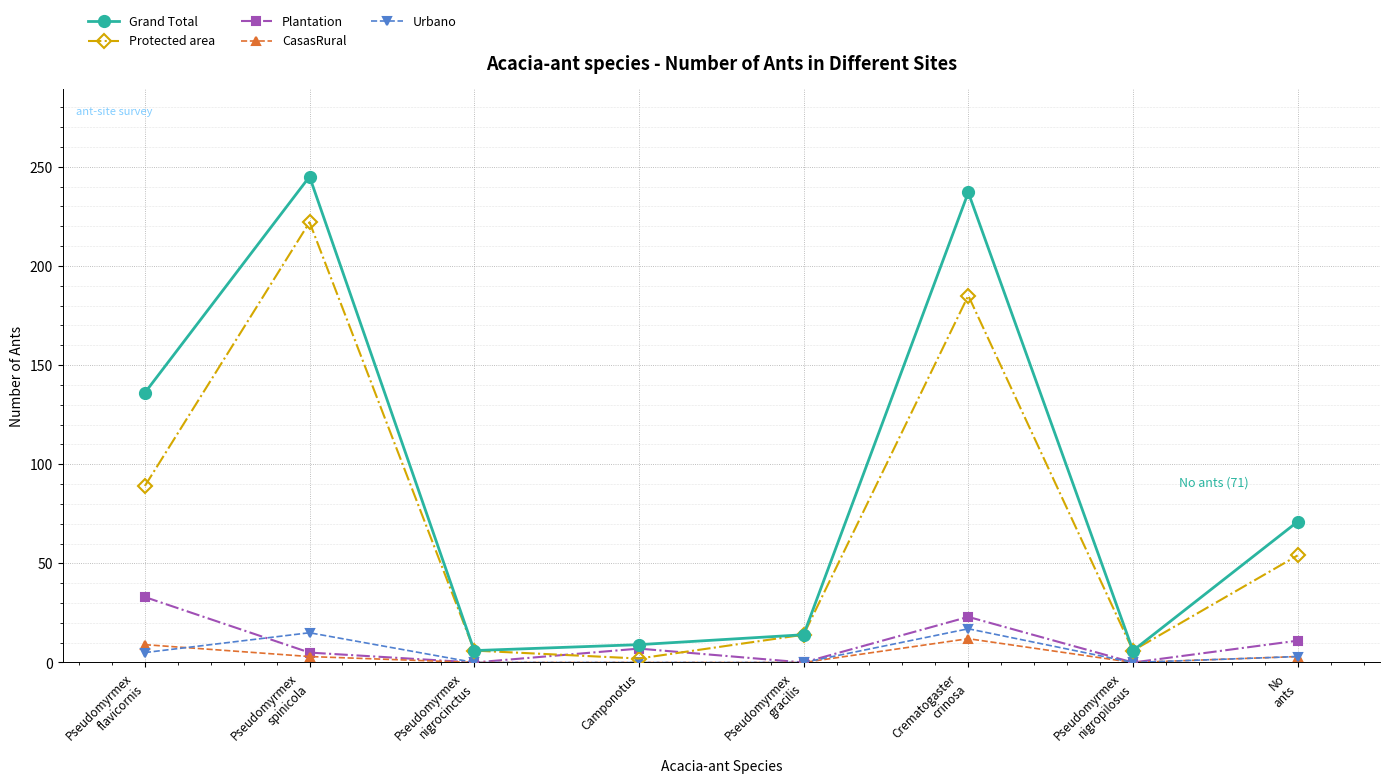

True or false: Grand Total and CasasRural cross at least once.

False